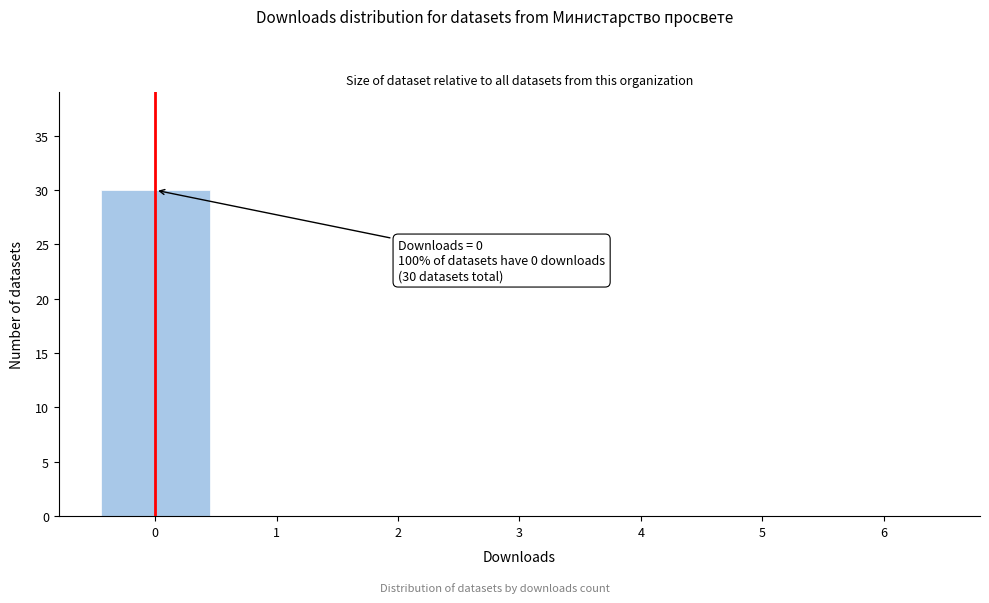

Over which range of the x-axis is the bar tallest?

-0.5 to 0.5